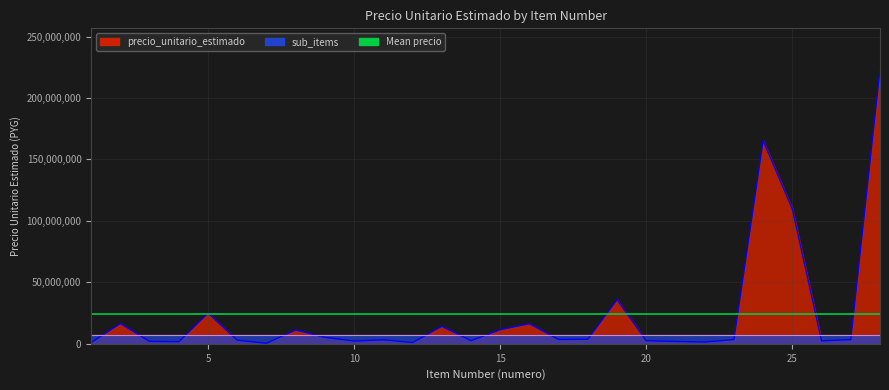

What is the sum of the values at 6 and 22?

4417500